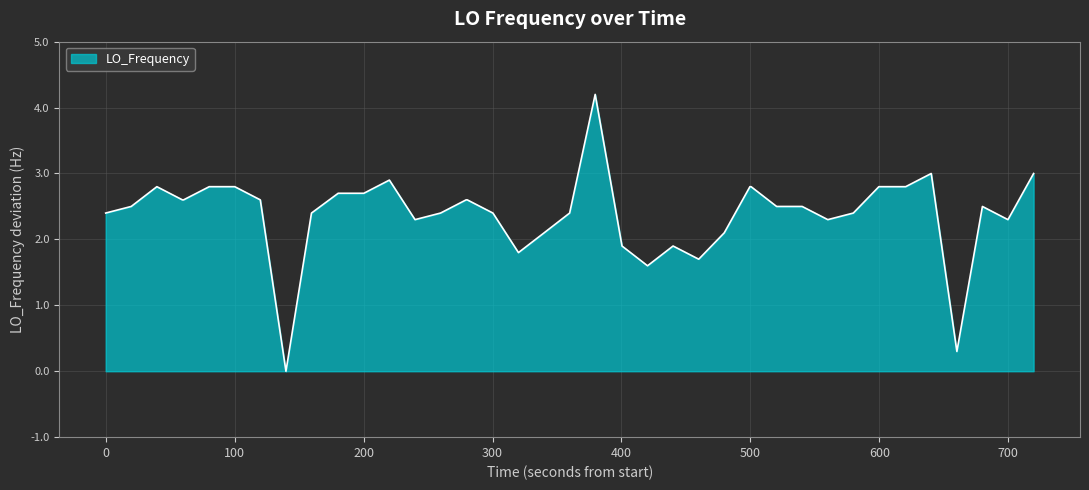

What is the maximum value shown in the chart?

4.2